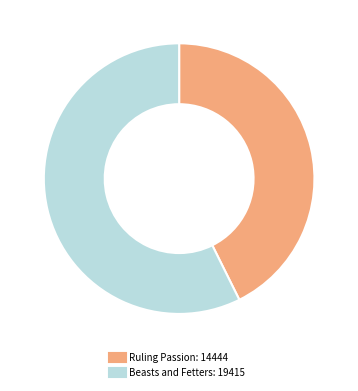

Is the sum of Beasts and Fetters and Ruling Passion greater than half?

Yes